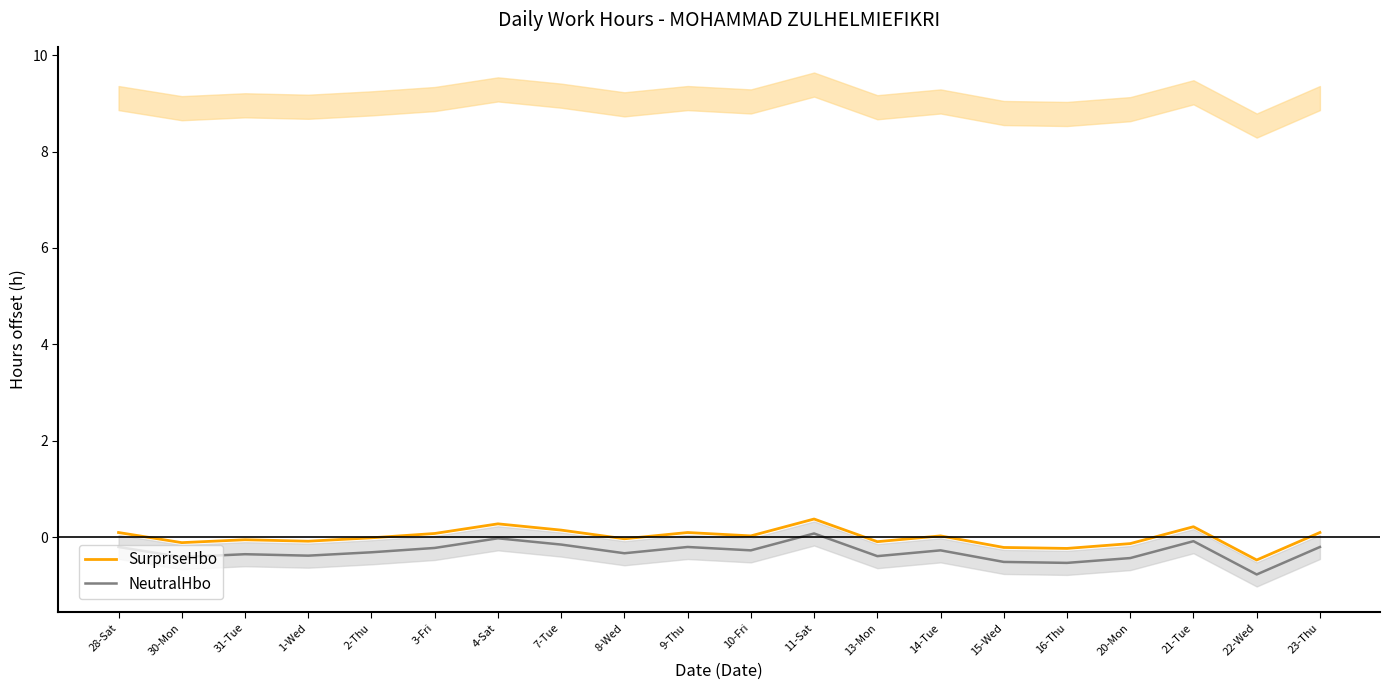

How many data points does each series have?

20